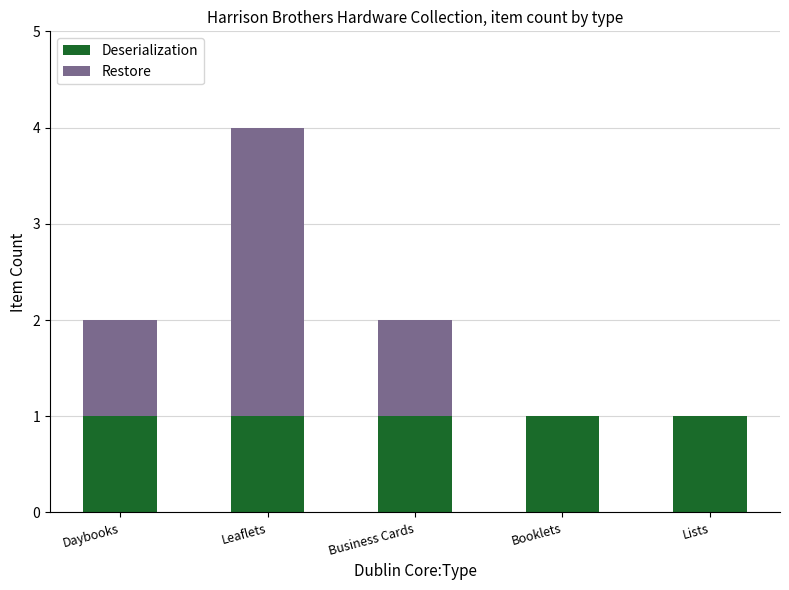

At which category is the sum across all series the highest?

Leaflets